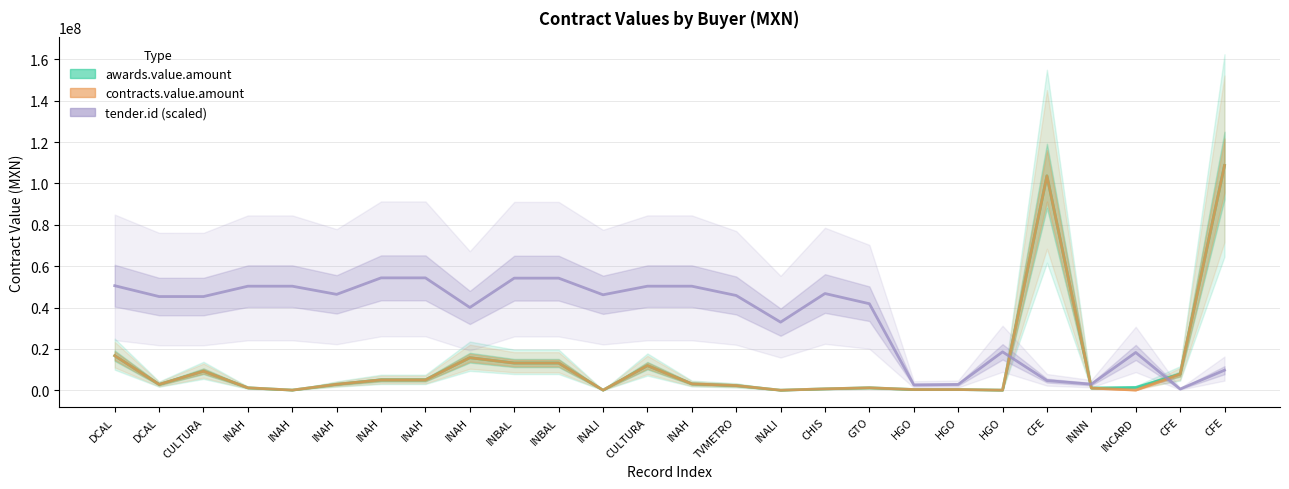

How many interior local peaks does the tender.id (scaled) series have?

4